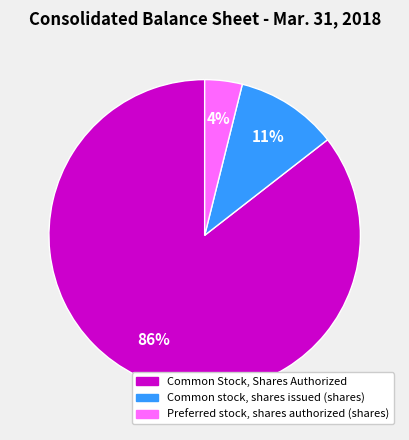

How many slices are in this pie chart?

3